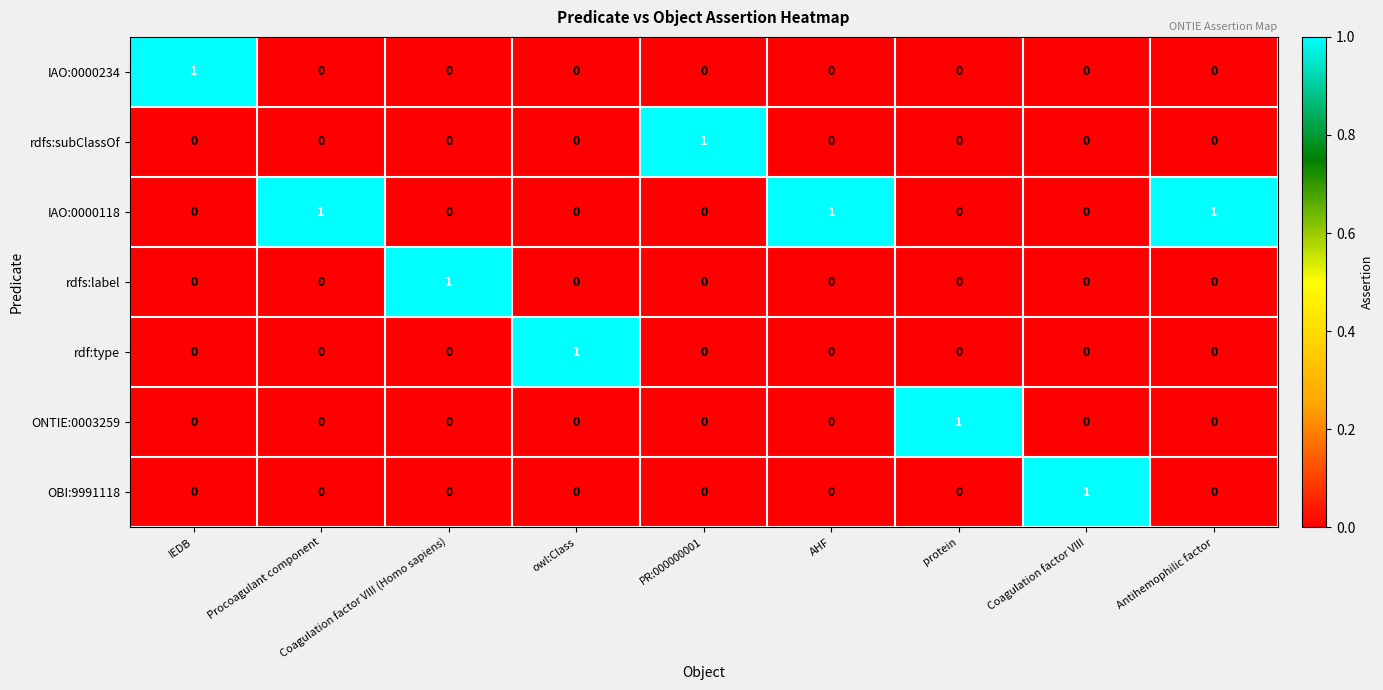

The OBI:9991118 series shows 0 at Coagulation factor VIII (Homo sapiens). True or false?

True